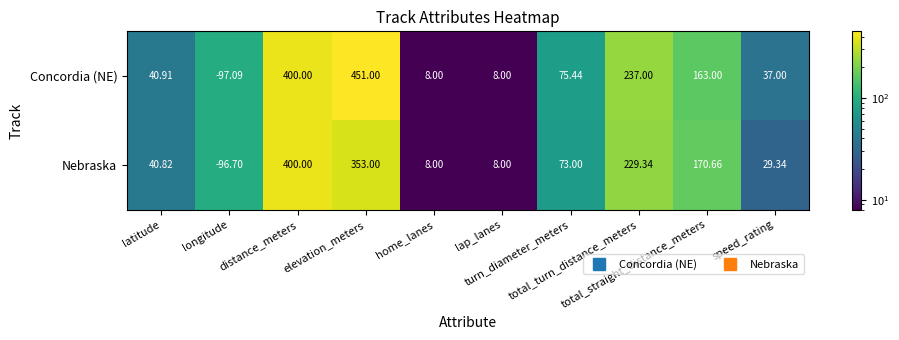

List the series in order of their peak value, highest first.

Concordia (NE), Nebraska